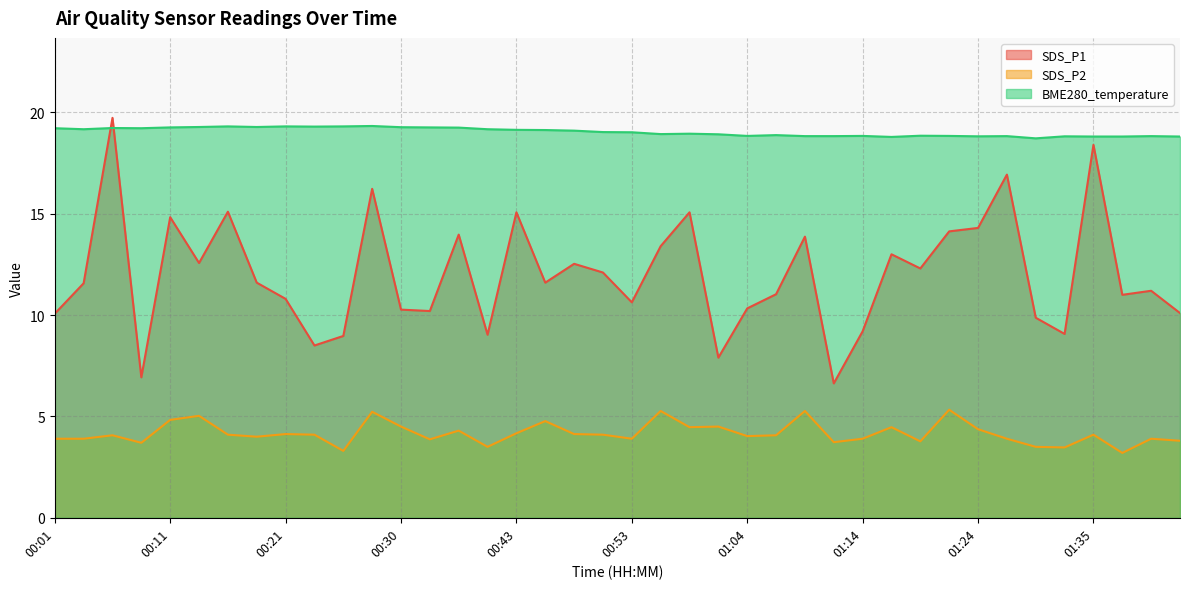

How many values in the SDS_P2 series are below 4?

16